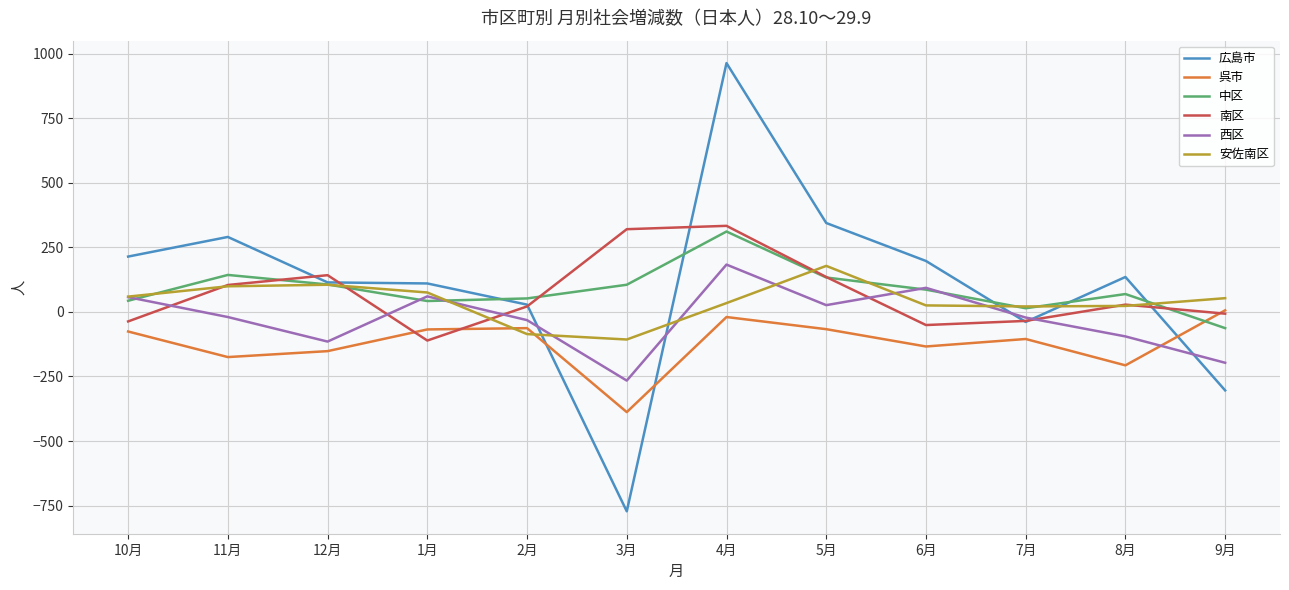

The value of 南区 at 4月 is 333. True or false?

True